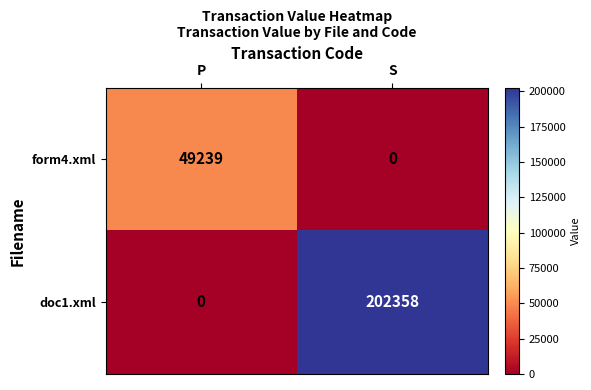

What is the difference between the maximum and minimum values in the form4.xml series?

49239